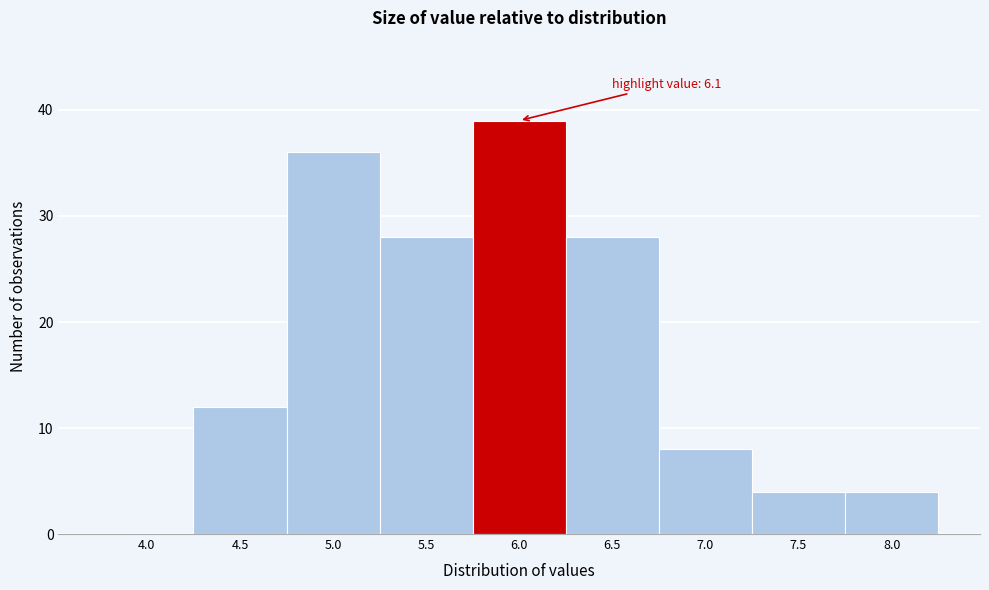

Reading right to left, transcribe all the data shown in this chart.

8.0=4	7.5=4	7.0=8	6.5=28	6.0=39	5.5=28	5.0=36	4.5=12	4.0=0